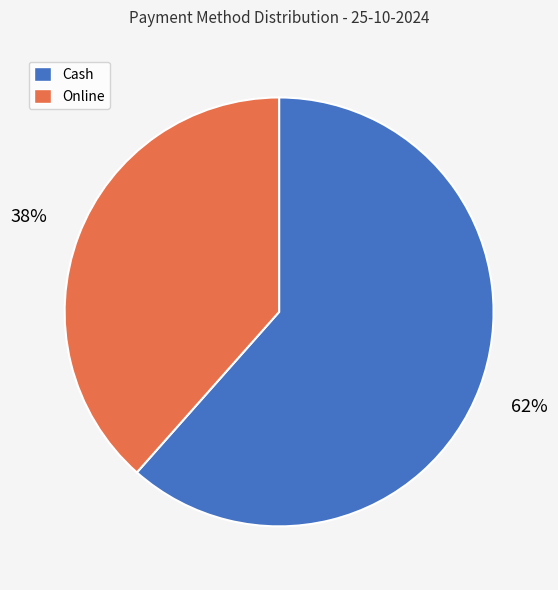

Which slice is the smallest?

Online